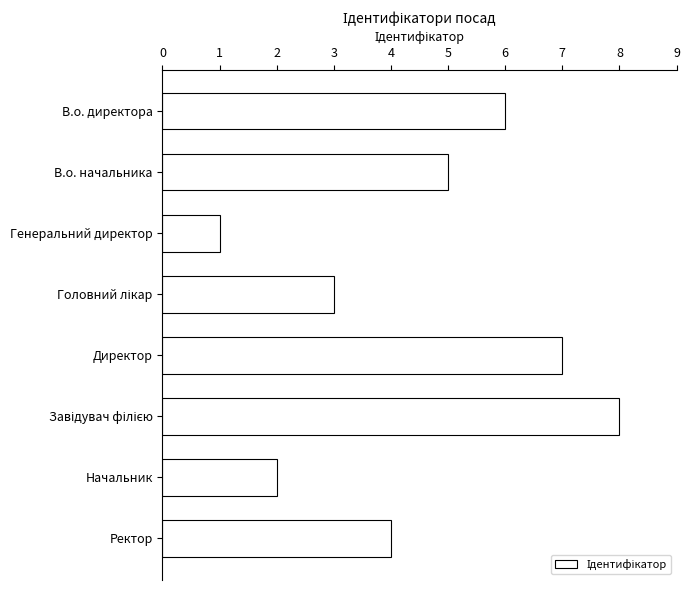

The chart shows a value of 4 at В.о. директора. True or false?

False